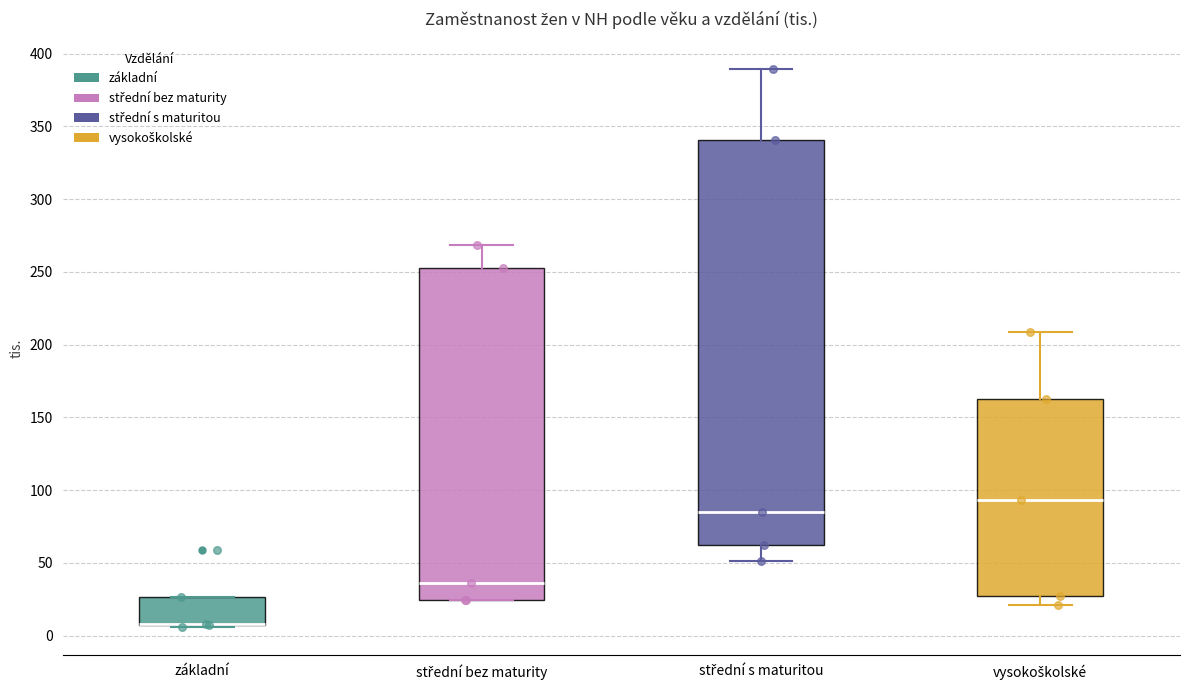

Reading left to right, read every box against the y-axis: the position of its median line, the range the box covers, and the ends of its whiskers. The values are not printed on the chart, so give them approximately, as read against the axis.

základní: median 10 (drawn on the box's lower edge), box 5 to 25, whiskers 5 to 25
střední bez maturity: median 35, box 25 to 255, whiskers 25 to 270
střední s maturitou: median 85, box 60 to 340, whiskers 50 to 390
vysokoškolské: median 95, box 25 to 165, whiskers 20 to 210